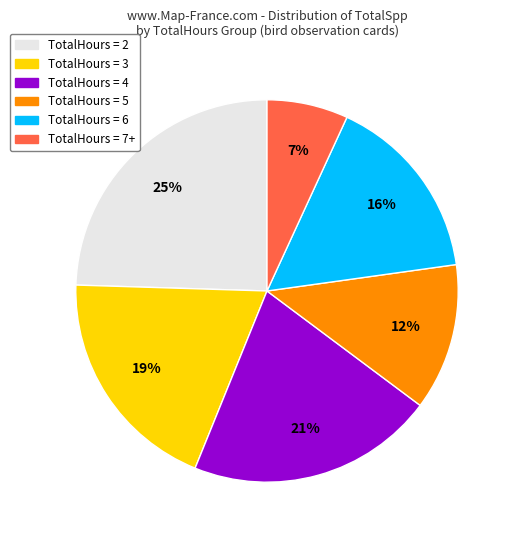

To the nearest percent, what is the difference between the largest and smallest slice percentages?

18%